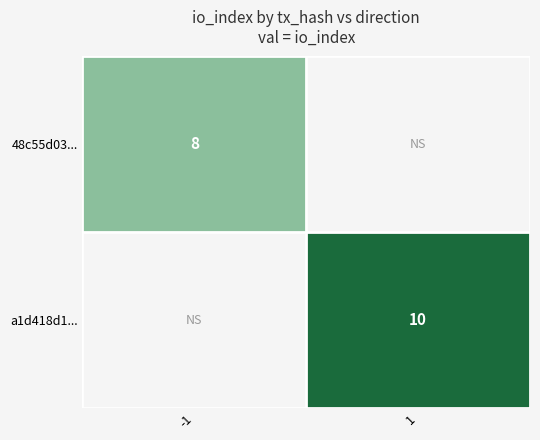

The value of a1d418d1... at 1 is 10. True or false?

True